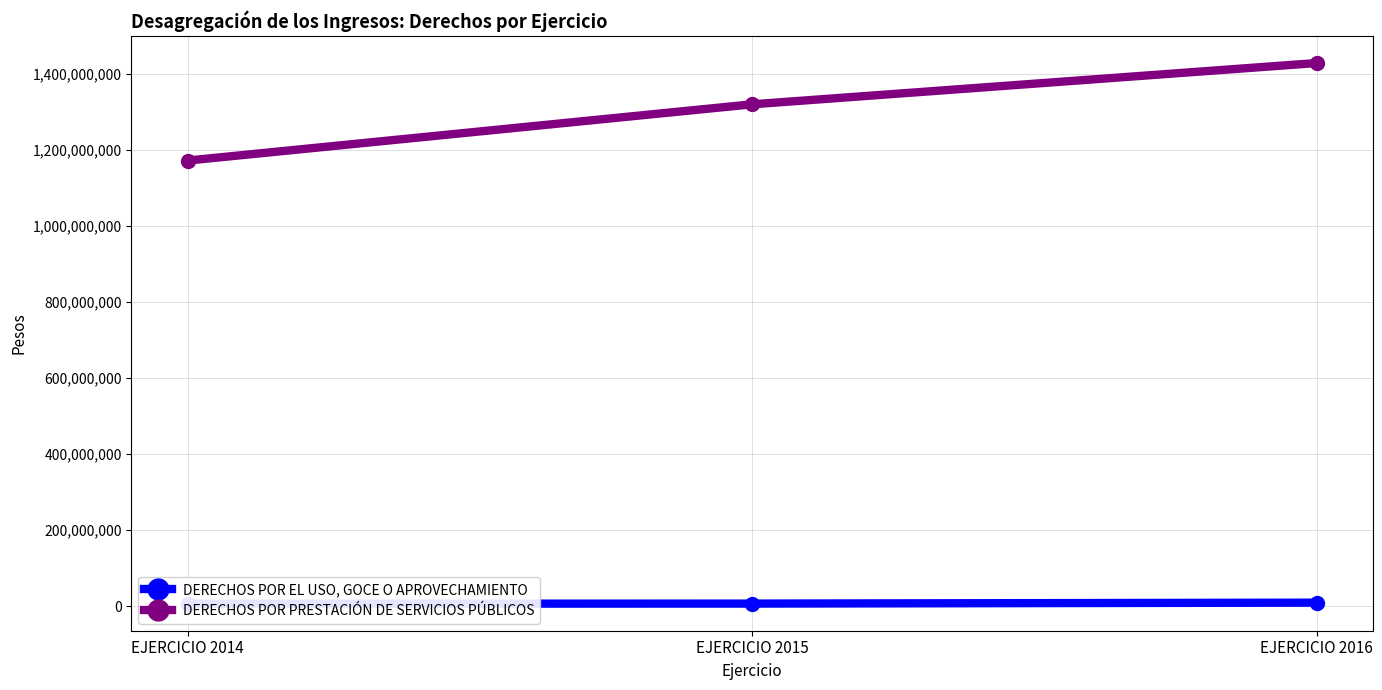

The DERECHOS POR PRESTACIÓN DE SERVICIOS PÚBLICOS series shows 2053947053 at EJERCICIO 2015. True or false?

False